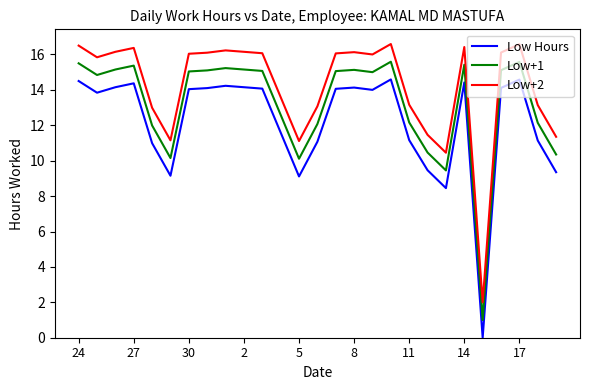

Which series has the largest total across all categories?

Low+2